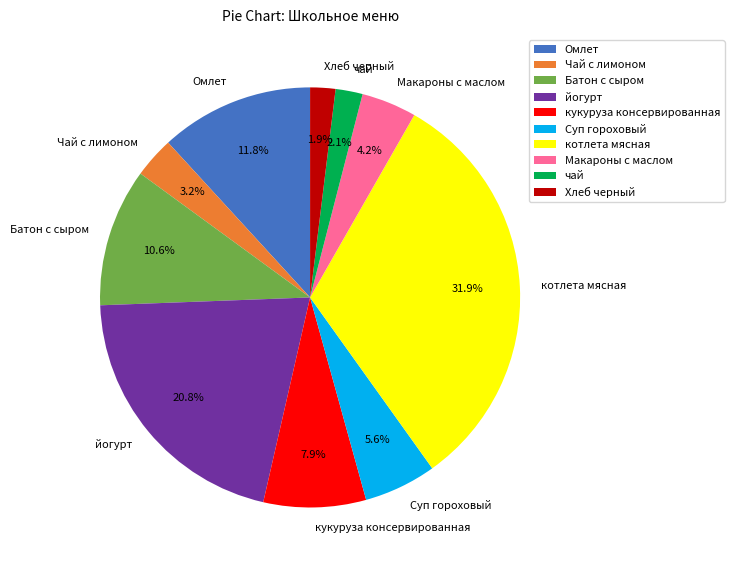

To the nearest percent, what is the combined percentage of кукуруза консервированная and Омлет?

20%